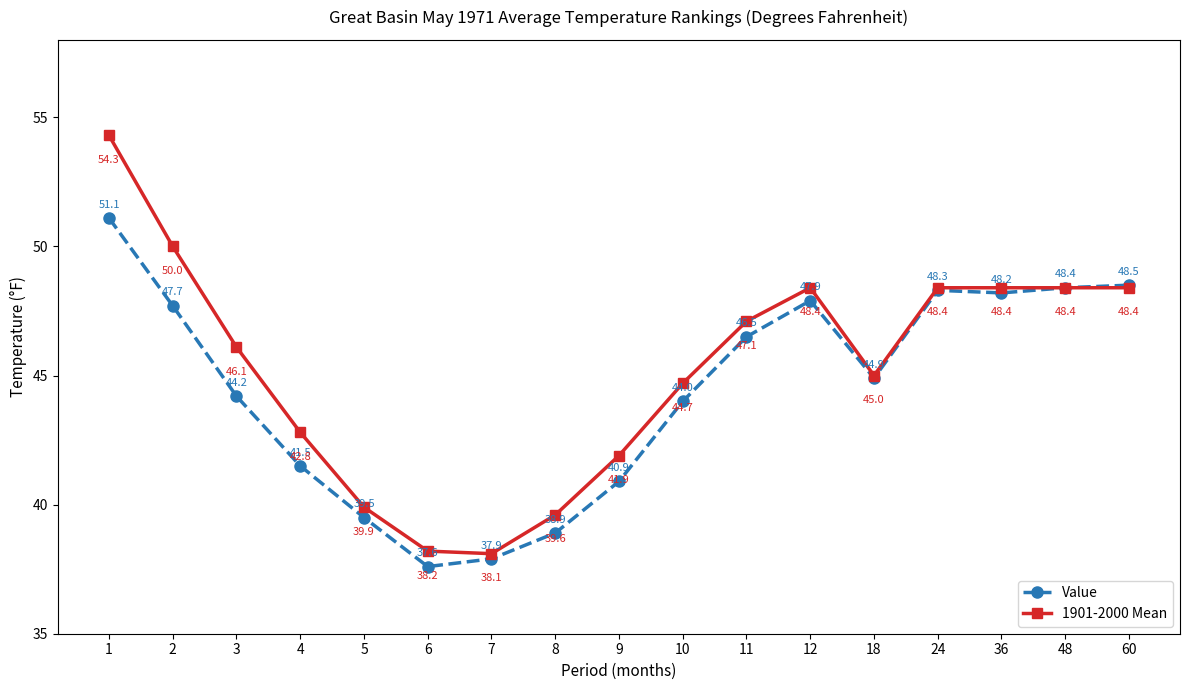

How many lines are shown in the chart?

2